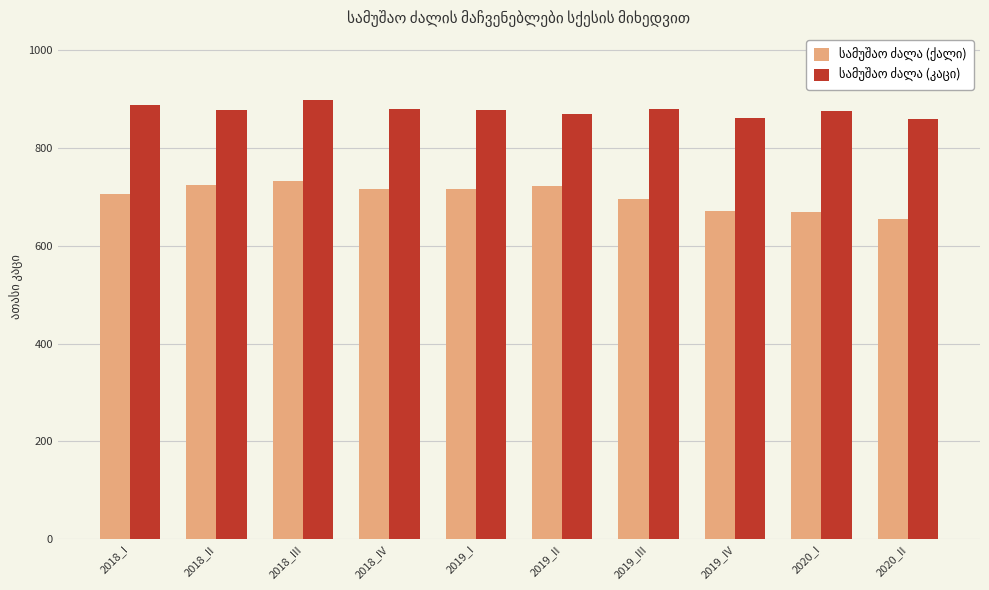

What is the difference between the highest and lowest values at 2018_III?

164.7